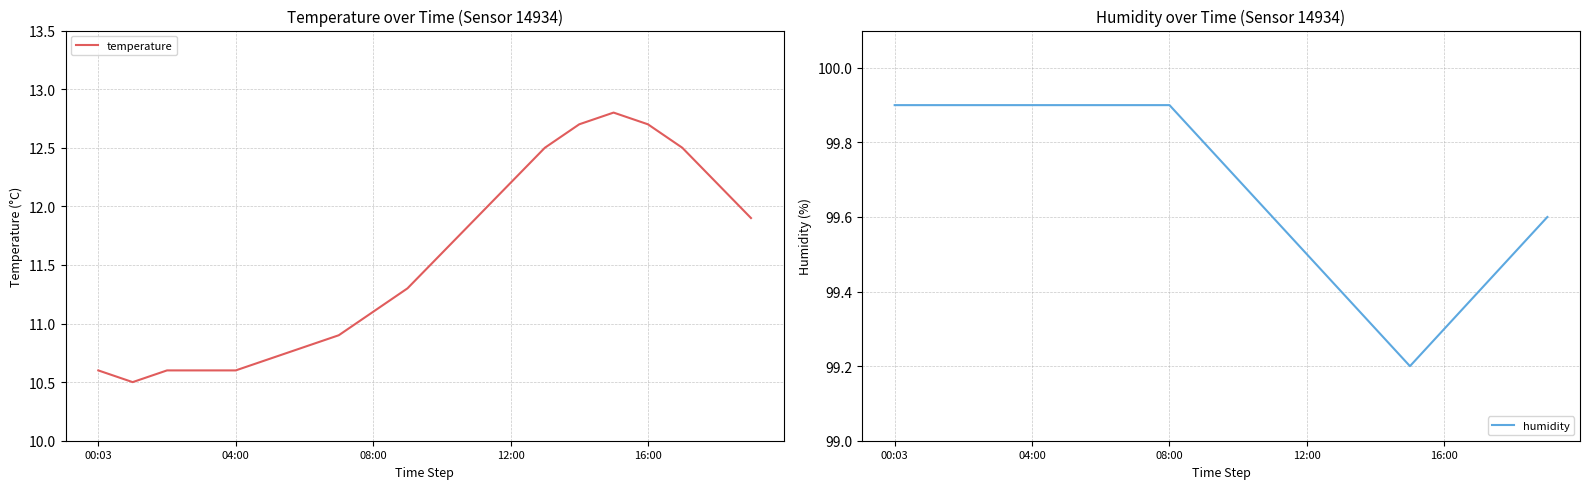

What is the spread (max minus min) of values at 17?

86.9